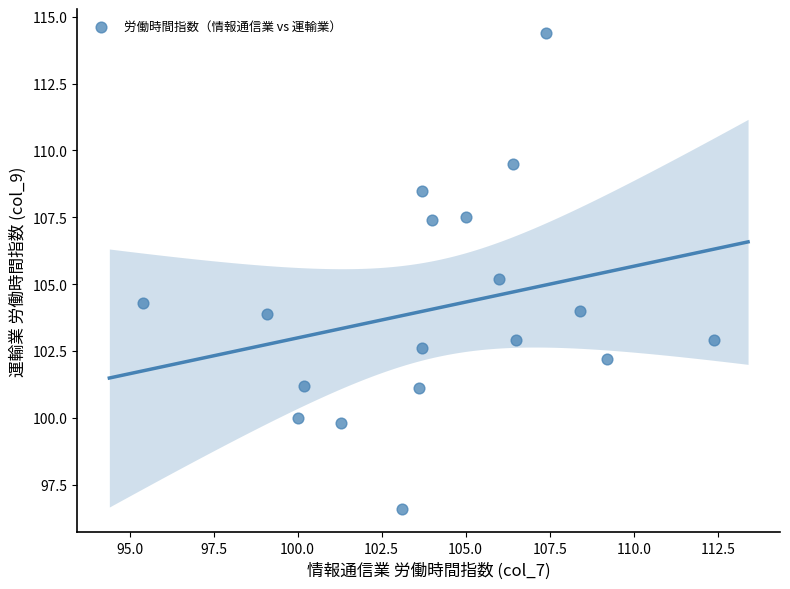

What is the range of X values (max minus min)?

17.0